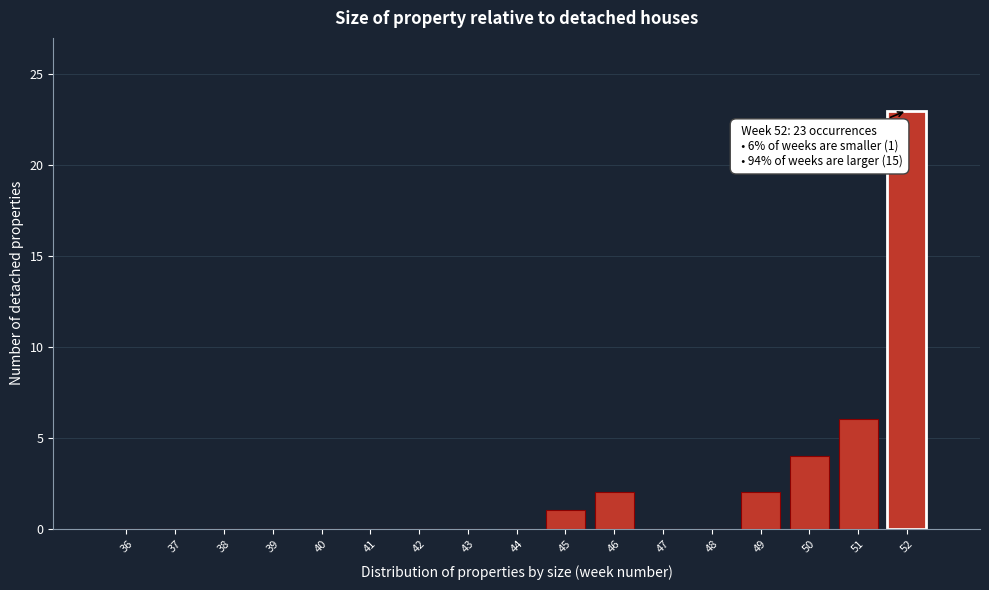

Reading left to right, list all the values displayed in this chart.

36=0	37=0	38=0	39=0	40=0	41=0	42=0	43=0	44=0	45=1	46=2	47=0	48=0	49=2	50=4	51=6	52=23